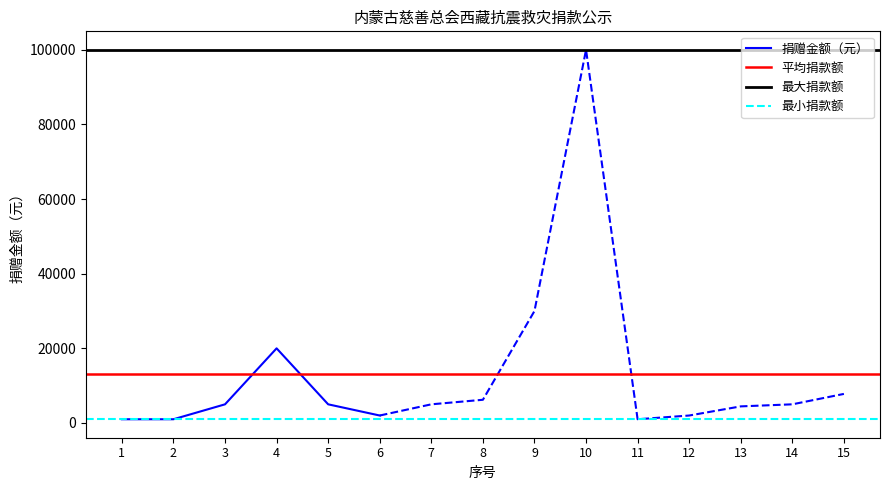

Reading left to right, transcribe all the data shown in this chart.

1000.0	1000.0	5000.0	20000.0	5000.0	2000.0	5000.0	6220.0	30000.0	100000.0	1000.0	2000.0	4450.0	5000.0	7790.0